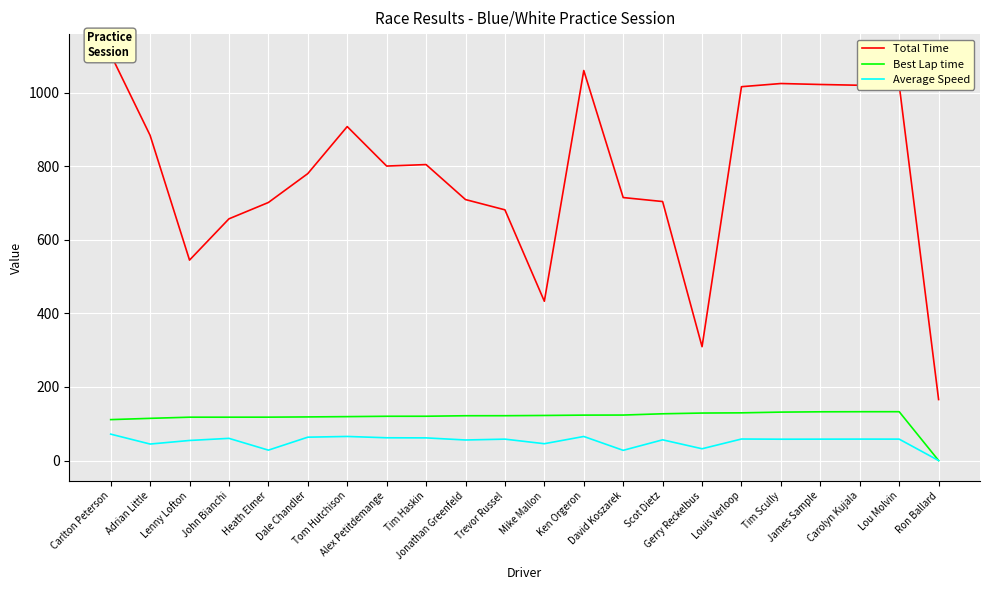

The value of Total Time at Lou Molvin is 1549.1. True or false?

False